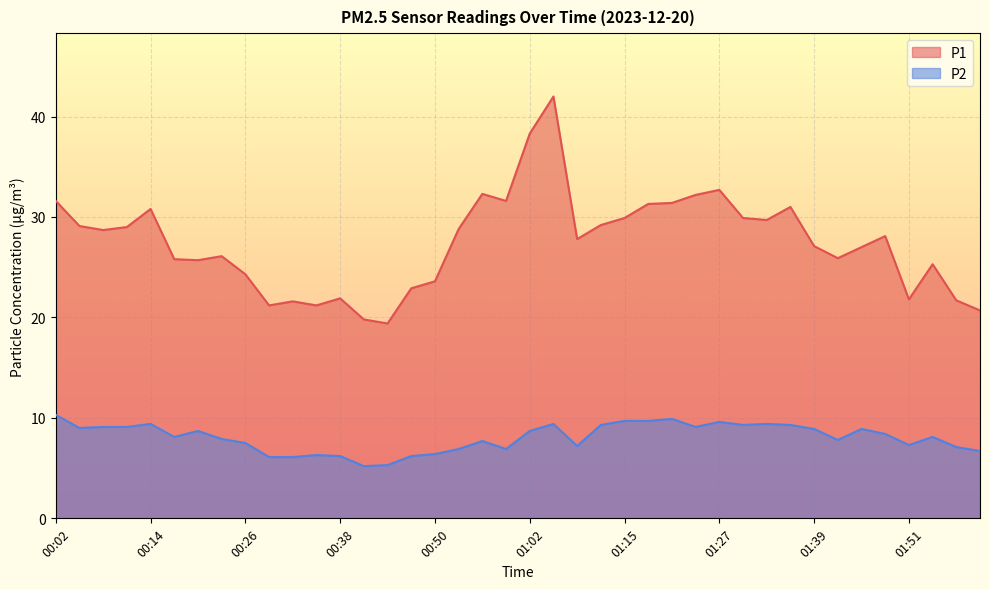

Between 00:41 and 00:59, which series saw the biggest shift?

P1